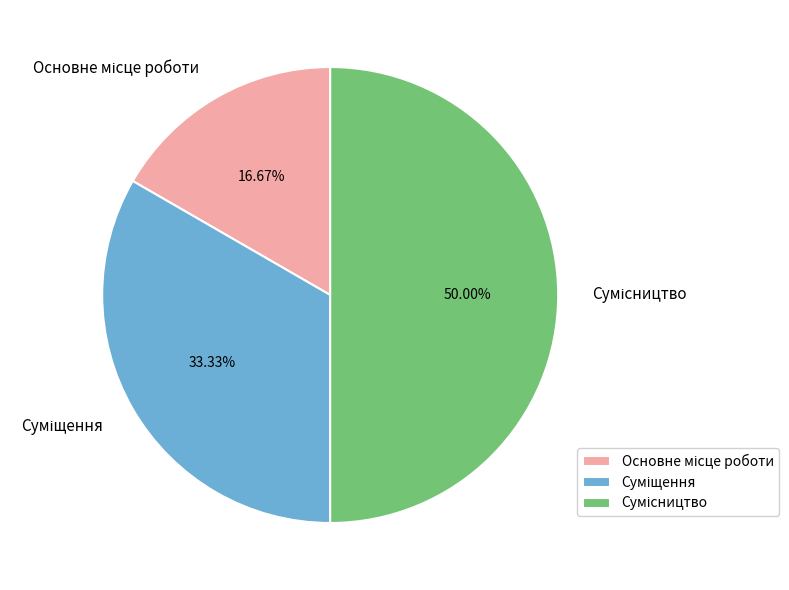

To the nearest percent, what is the difference between the largest and smallest slice percentages?

33%